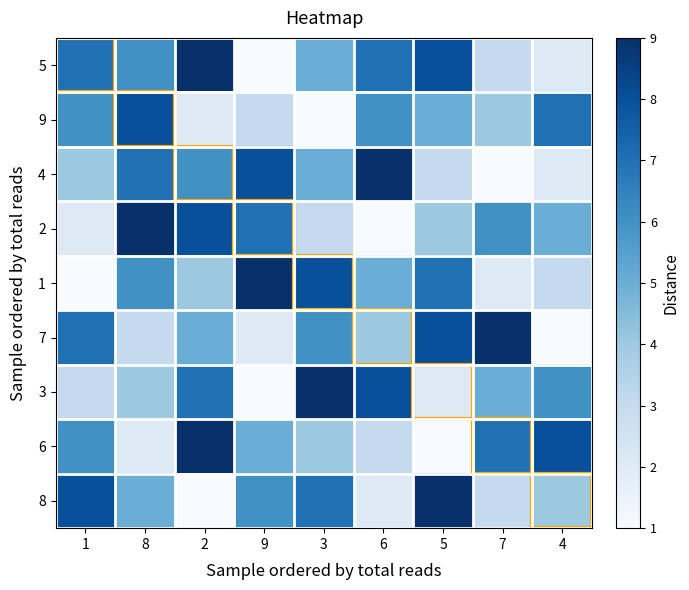

How many categories are shown in the chart?

9